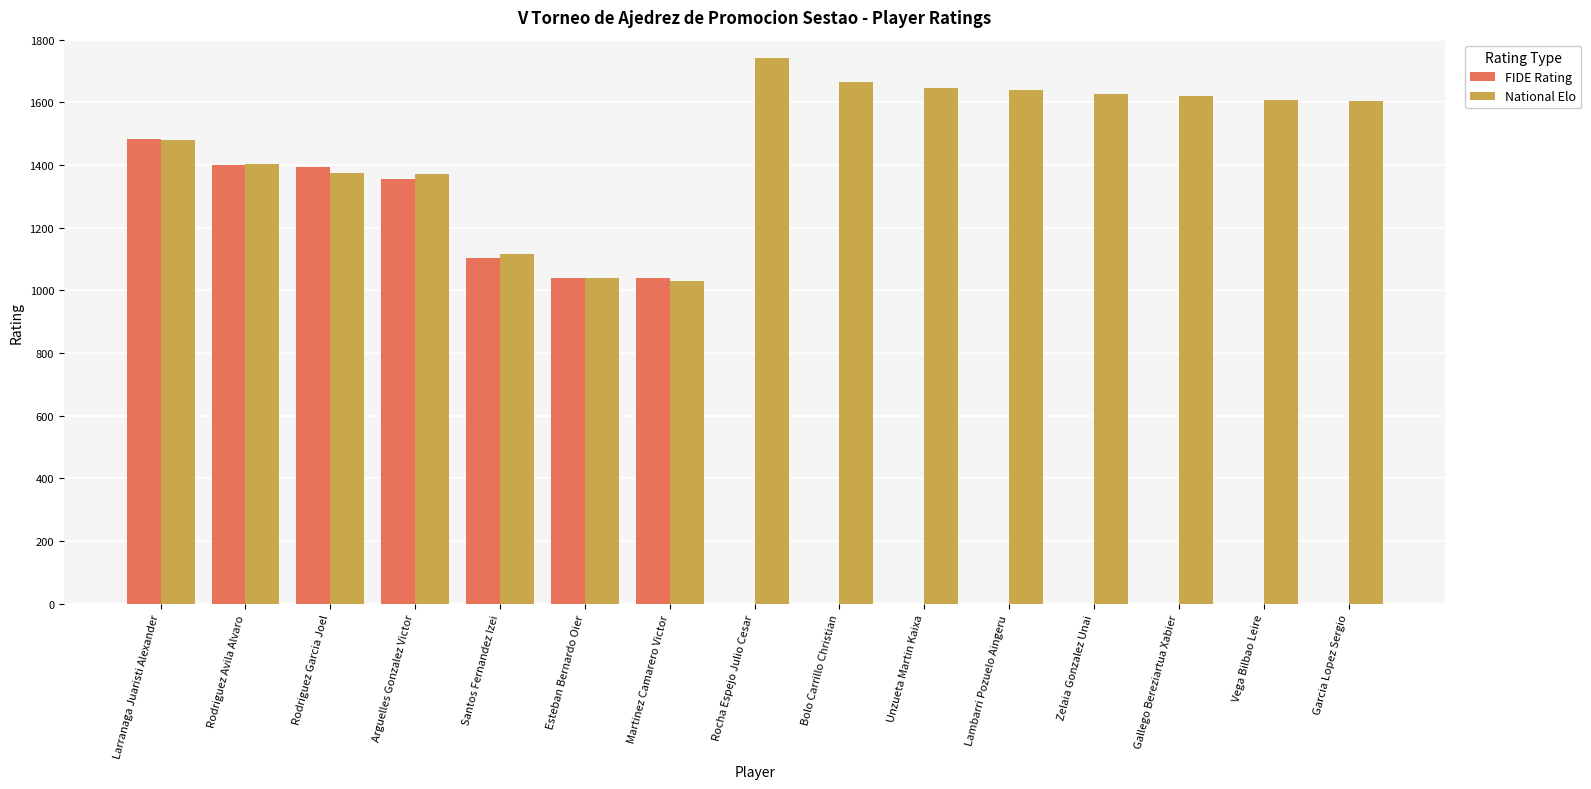

Are the bars grouped side by side (vs. stacked)?

Yes